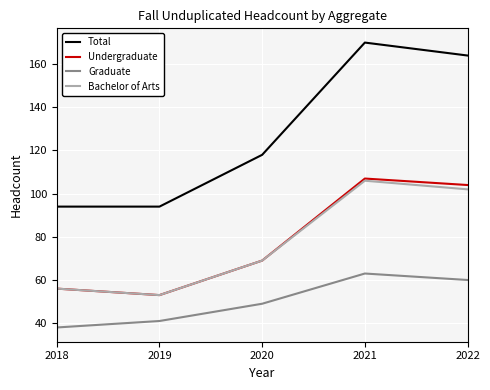

How many interior local peaks does the Bachelor of Arts series have?

1